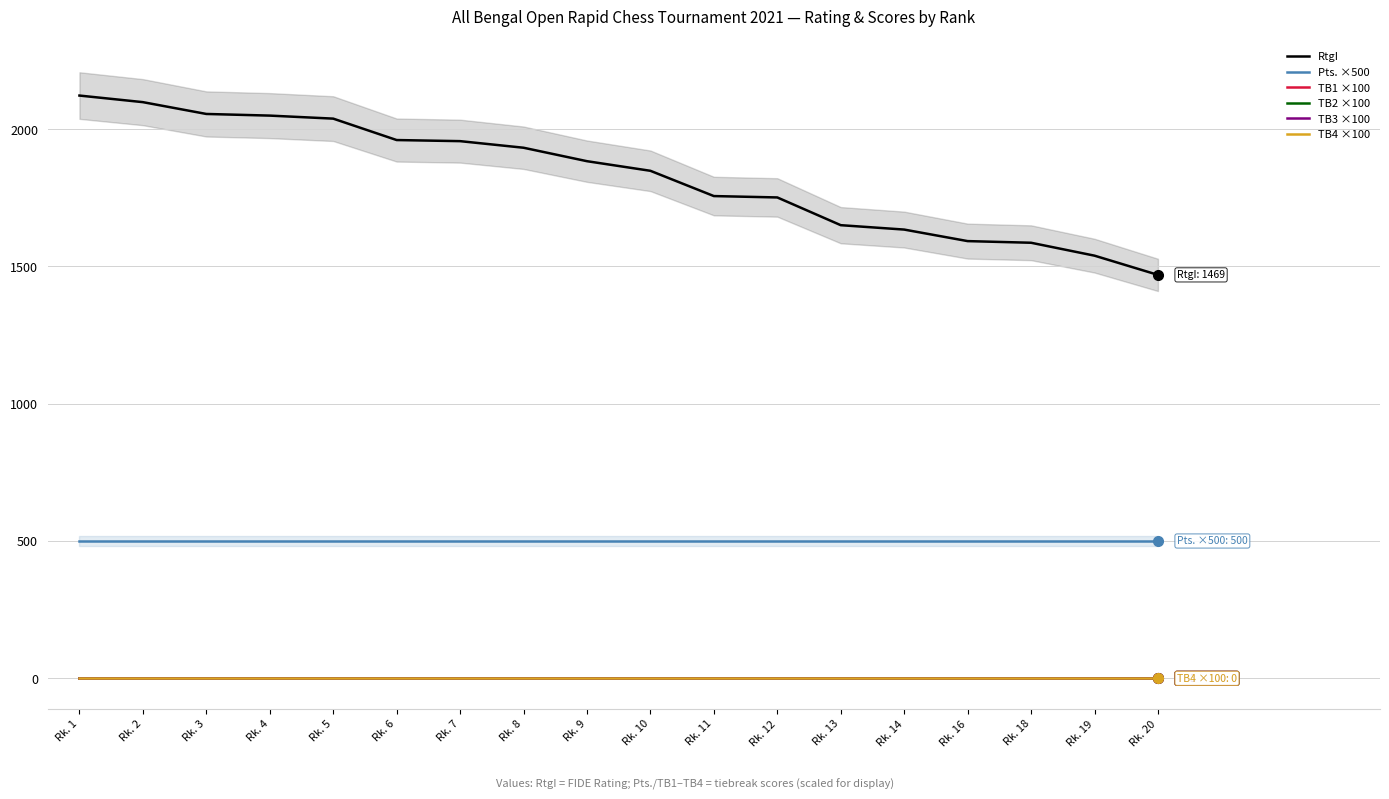

Reading left to right, what are all the values shown in this chart?

RtgI: Rk. 1=2122	Rk. 2=2098	Rk. 3=2055	Rk. 4=2049	Rk. 5=2038	Rk. 6=1960	Rk. 7=1956	Rk. 8=1932	Rk. 9=1883	Rk. 10=1848	Rk. 11=1756	Rk. 12=1751	Rk. 13=1650	Rk. 14=1634	Rk. 16=1592	Rk. 18=1586	Rk. 19=1539	Rk. 20=1469
Pts. ×500: Rk. 1=500	Rk. 2=500	Rk. 3=500	Rk. 4=500	Rk. 5=500	Rk. 6=500	Rk. 7=500	Rk. 8=500	Rk. 9=500	Rk. 10=500	Rk. 11=500	Rk. 12=500	Rk. 13=500	Rk. 14=500	Rk. 16=500	Rk. 18=500	Rk. 19=500	Rk. 20=500
TB1 ×100: Rk. 1=0	Rk. 2=0	Rk. 3=0	Rk. 4=0	Rk. 5=0	Rk. 6=0	Rk. 7=0	Rk. 8=0	Rk. 9=0	Rk. 10=0	Rk. 11=0	Rk. 12=0	Rk. 13=0	Rk. 14=0	Rk. 16=0	Rk. 18=0	Rk. 19=0	Rk. 20=0
TB2 ×100: Rk. 1=0	Rk. 2=0	Rk. 3=0	Rk. 4=0	Rk. 5=0	Rk. 6=0	Rk. 7=0	Rk. 8=0	Rk. 9=0	Rk. 10=0	Rk. 11=0	Rk. 12=0	Rk. 13=0	Rk. 14=0	Rk. 16=0	Rk. 18=0	Rk. 19=0	Rk. 20=0
TB3 ×100: Rk. 1=0	Rk. 2=0	Rk. 3=0	Rk. 4=0	Rk. 5=0	Rk. 6=0	Rk. 7=0	Rk. 8=0	Rk. 9=0	Rk. 10=0	Rk. 11=0	Rk. 12=0	Rk. 13=0	Rk. 14=0	Rk. 16=0	Rk. 18=0	Rk. 19=0	Rk. 20=0
TB4 ×100: Rk. 1=0	Rk. 2=0	Rk. 3=0	Rk. 4=0	Rk. 5=0	Rk. 6=0	Rk. 7=0	Rk. 8=0	Rk. 9=0	Rk. 10=0	Rk. 11=0	Rk. 12=0	Rk. 13=0	Rk. 14=0	Rk. 16=0	Rk. 18=0	Rk. 19=0	Rk. 20=0